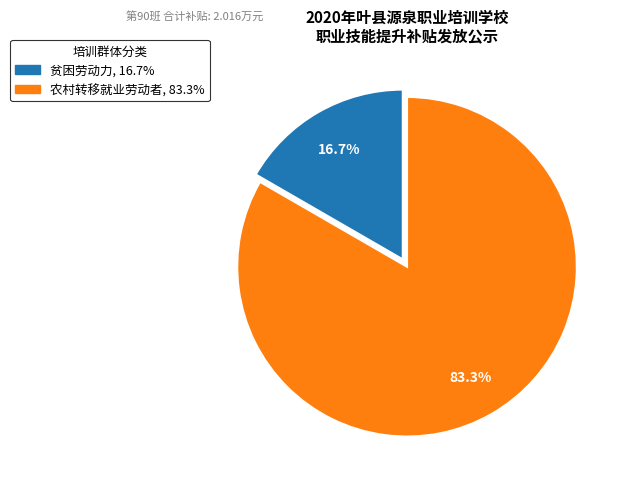

Which slice is the largest?

农村转移就业劳动者